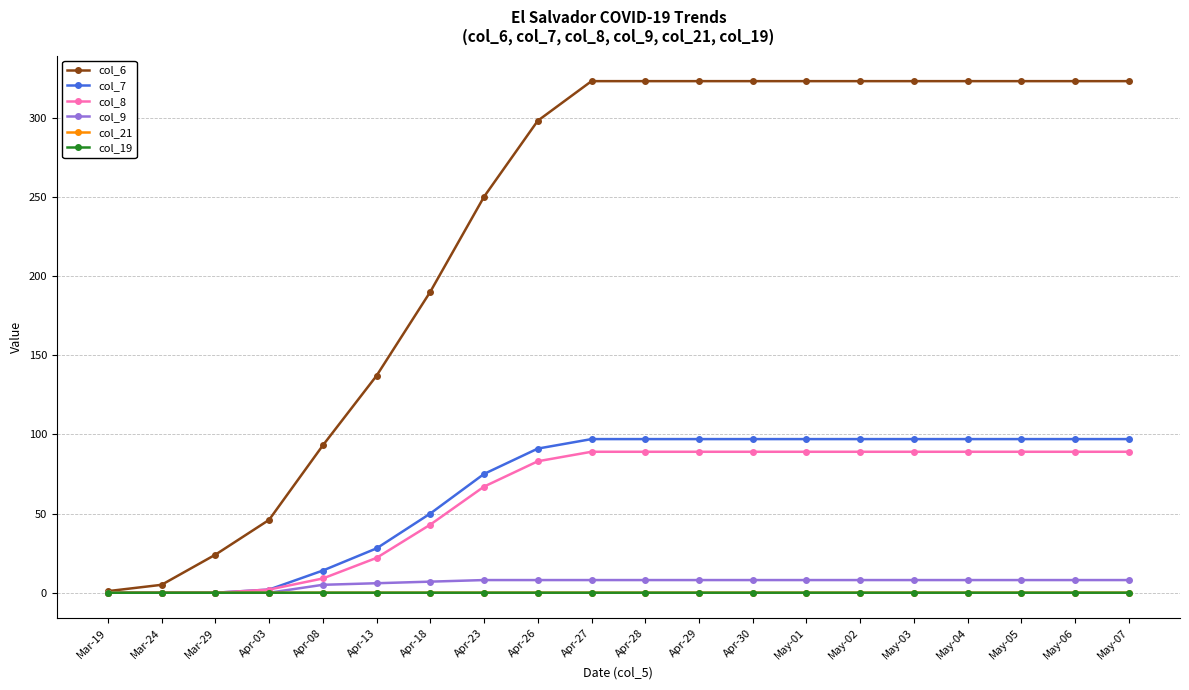

What is the maximum value shown in the chart?

323.0